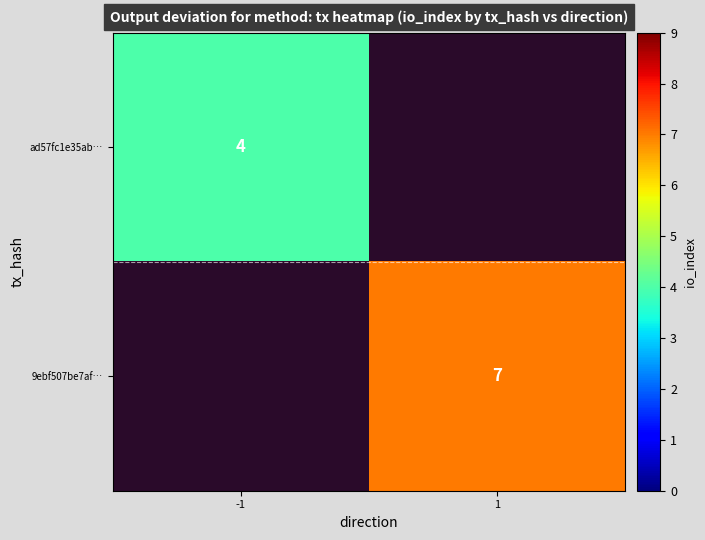

The 9ebf507be7af… series shows 3.0 at 1. True or false?

False